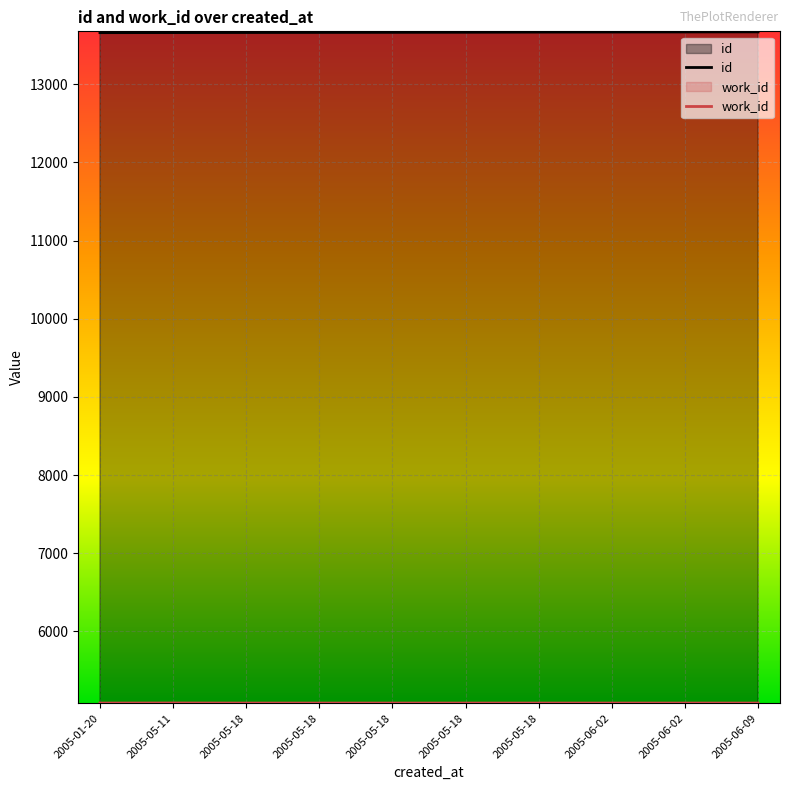

Rank the series by their average value, from highest to lowest.

id, work_id